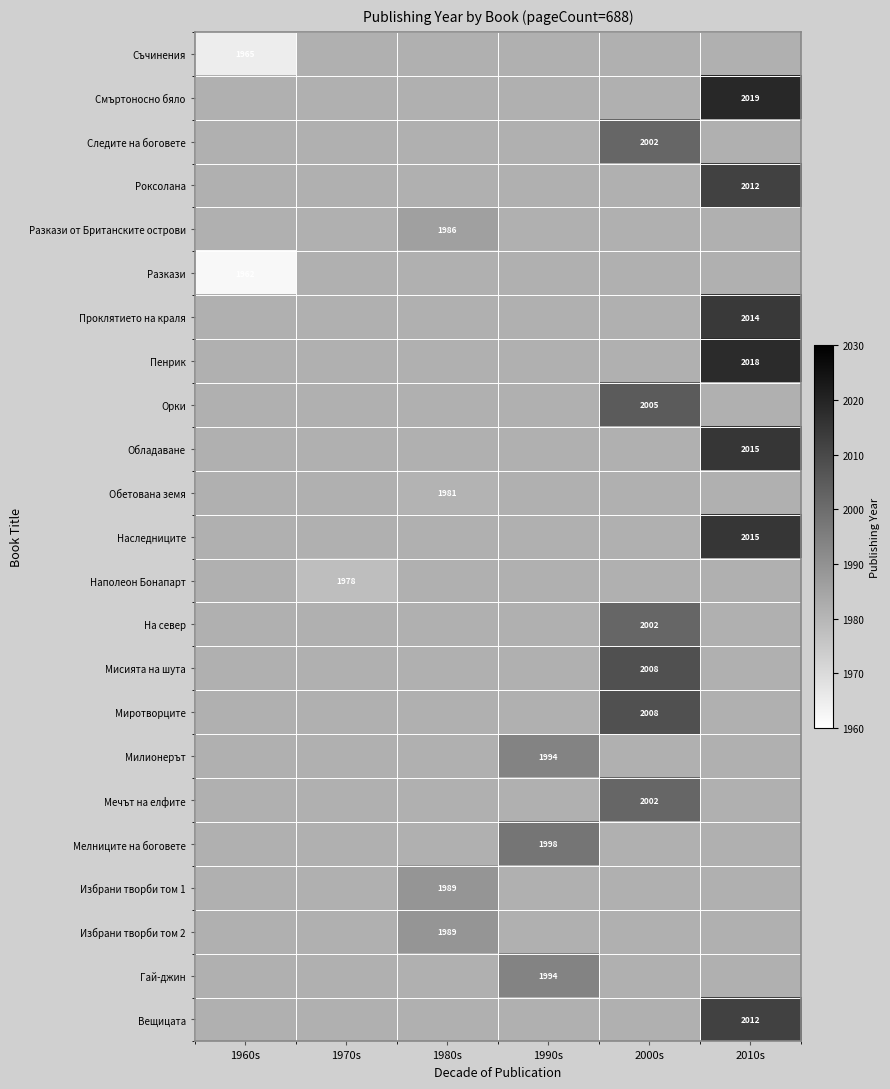

Which has a higher value, 1970s or 1990s?

1990s